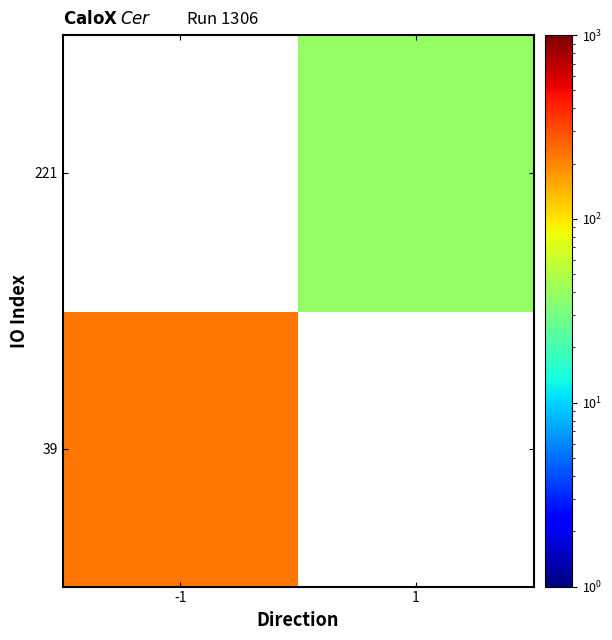

Which category has the lowest value in the 221 series?

-1